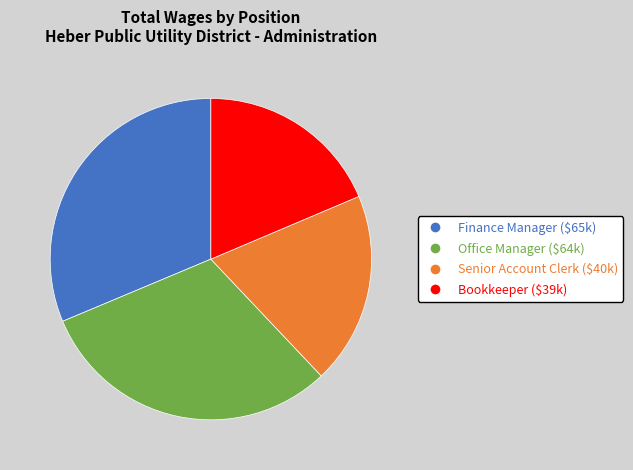

Is it true that Finance Manager is 38% of the pie?

False